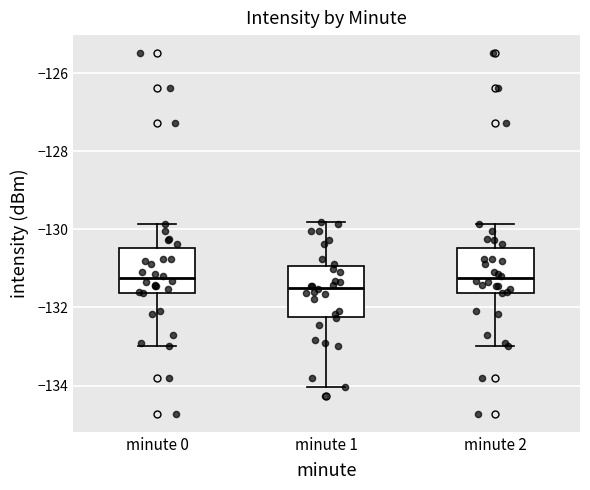

Reading left to right, transcribe this box plot: for each box, give where its median line is, the range the box spans, and where its two whiskers end, as read against the y-axis. The values are not printed on the chart, so give them approximately, as read against the axis.

minute 0: median -131.2, box -131.6 to -130.4, whiskers -133.0 to -129.8
minute 1: median -131.6, box -132.2 to -131.0, whiskers -134.0 to -129.8
minute 2: median -131.2, box -131.6 to -130.4, whiskers -133.0 to -129.8